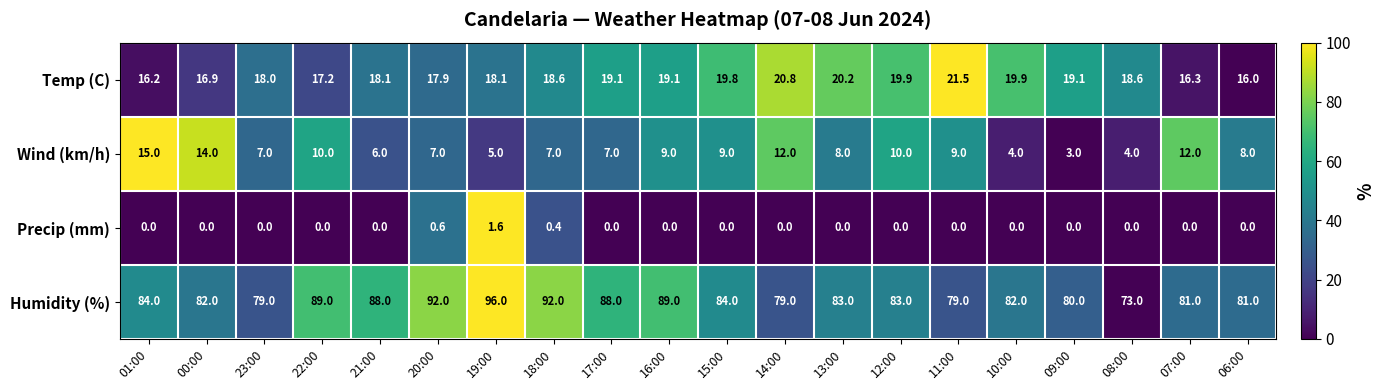

What is the sum of all Wind (km/h) values?

166.0